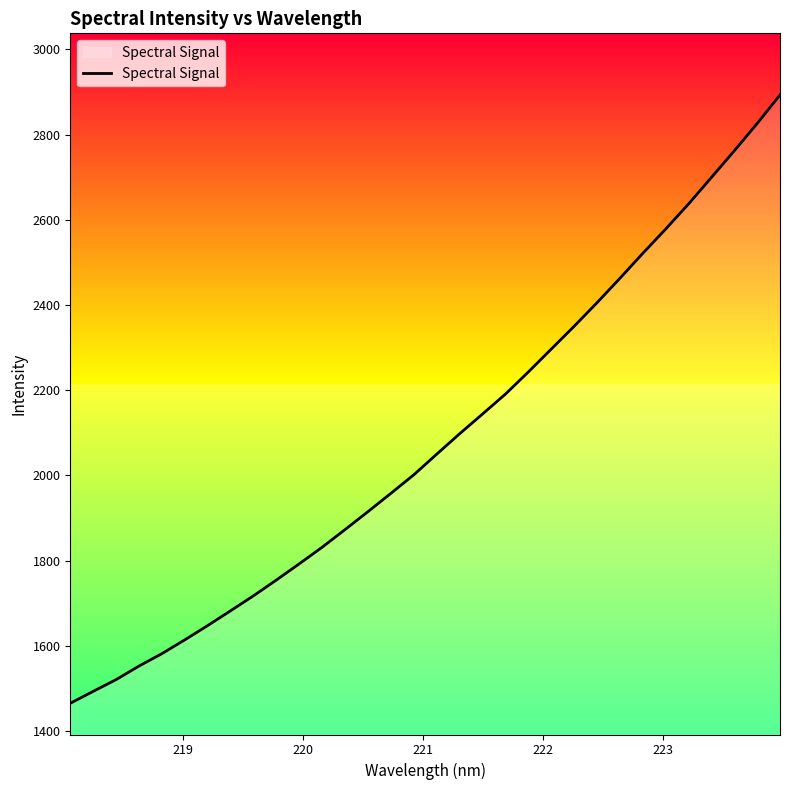

What is the smallest value displayed?

1465.2